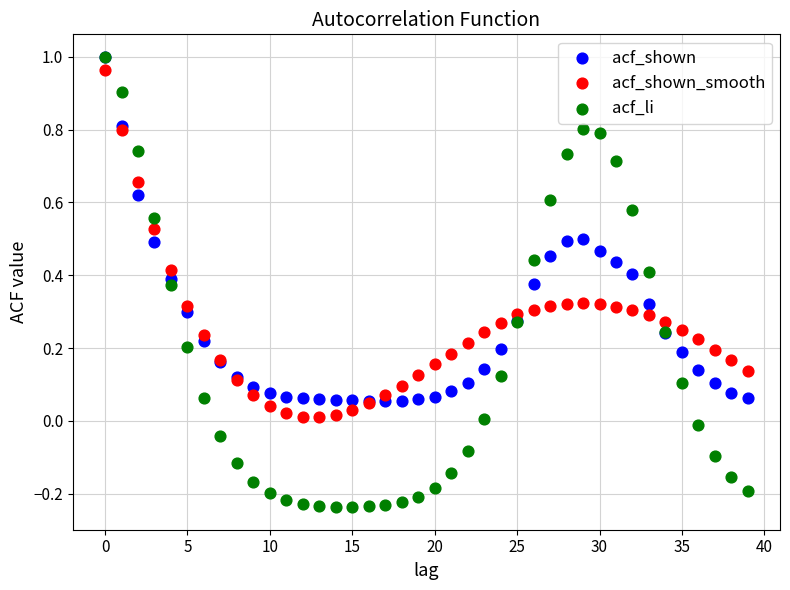

What are all the series names shown in the legend?

acf_shown, acf_shown_smooth, acf_li